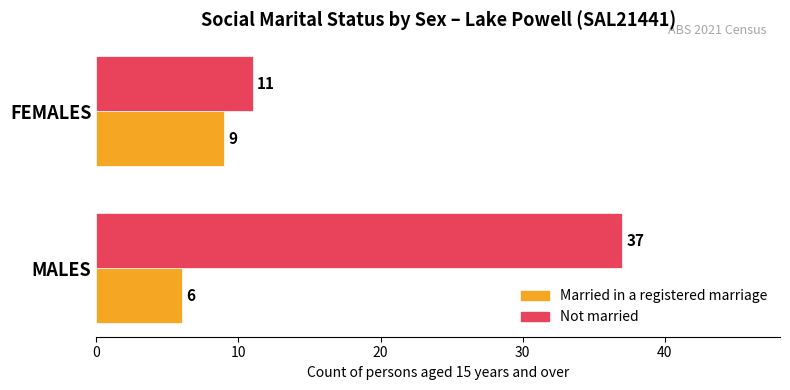

The Married in a registered marriage series shows 14 at FEMALES. True or false?

False